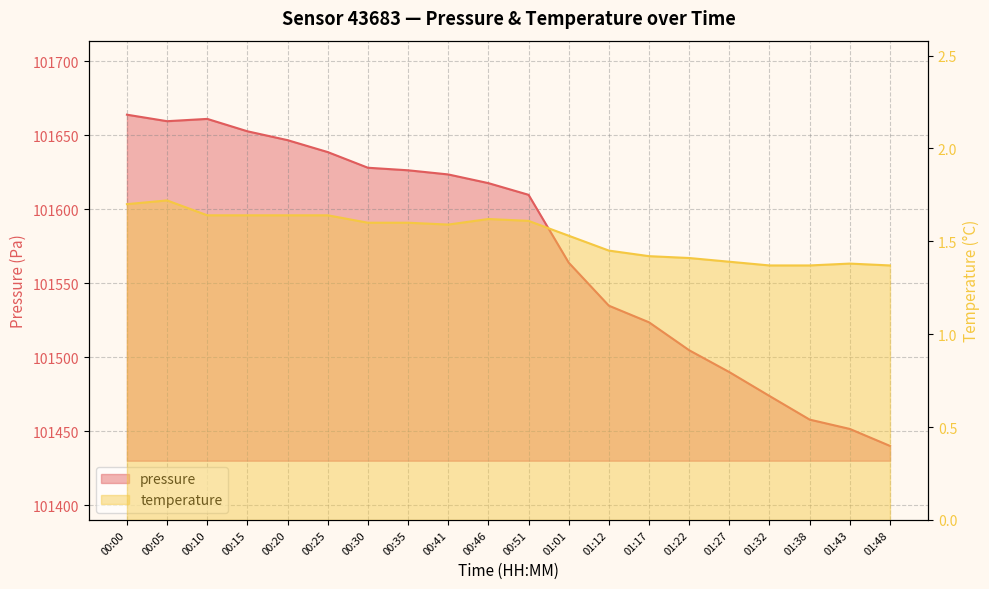

Reading left to right, transcribe all the data shown in this chart.

pressure: 00:00=101663.9	00:05=101659.6	00:10=101661.1	00:15=101652.7	00:20=101646.8	00:25=101638.7	00:30=101628.1	00:35=101626.4	00:41=101623.6	00:46=101617.7	00:51=101609.8	01:01=101564.0	01:12=101534.9	01:17=101523.7	01:22=101504.9	01:27=101490.1	01:32=101473.9	01:38=101458.0	01:43=101451.7	01:48=101440.2
temperature: 00:00=1.7	00:05=1.7	00:10=1.6	00:15=1.6	00:20=1.6	00:25=1.6	00:30=1.6	00:35=1.6	00:41=1.6	00:46=1.6	00:51=1.6	01:01=1.5	01:12=1.4	01:17=1.4	01:22=1.4	01:27=1.4	01:32=1.4	01:38=1.4	01:43=1.4	01:48=1.4